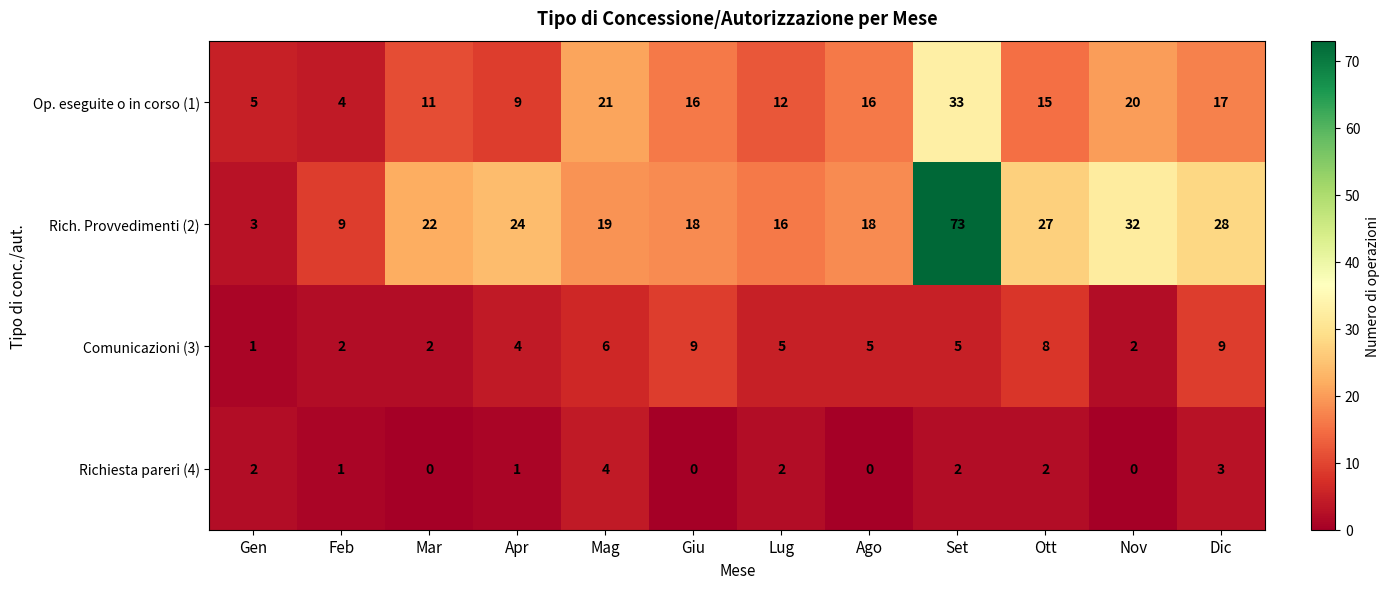

What is the approximate value of Comunicazioni (3) at Apr?

4